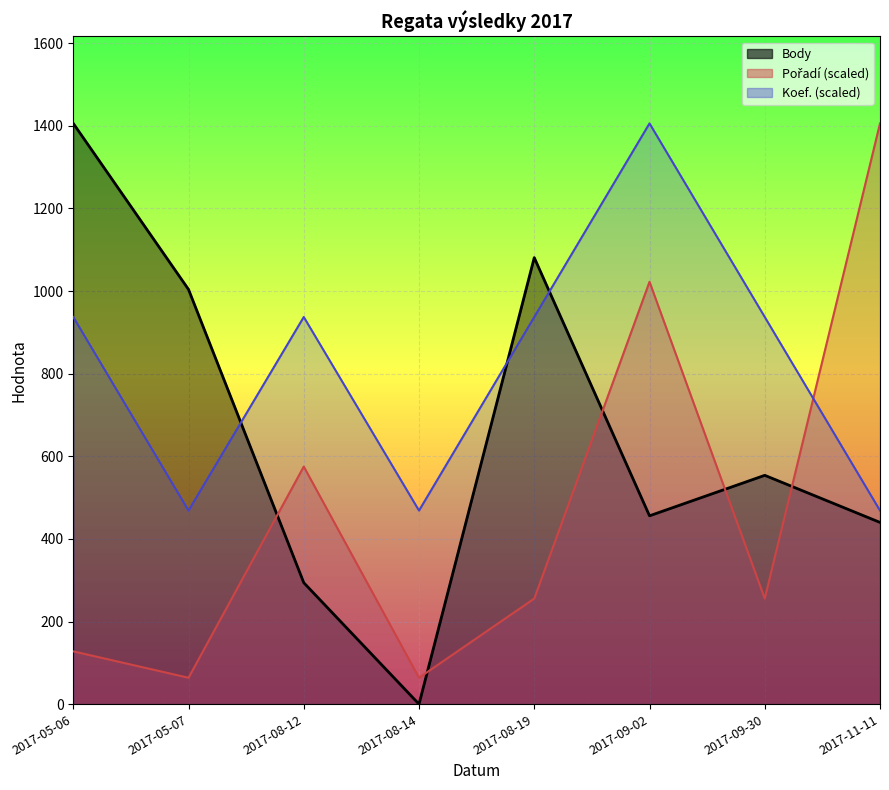

How many categories are shown in the chart?

8